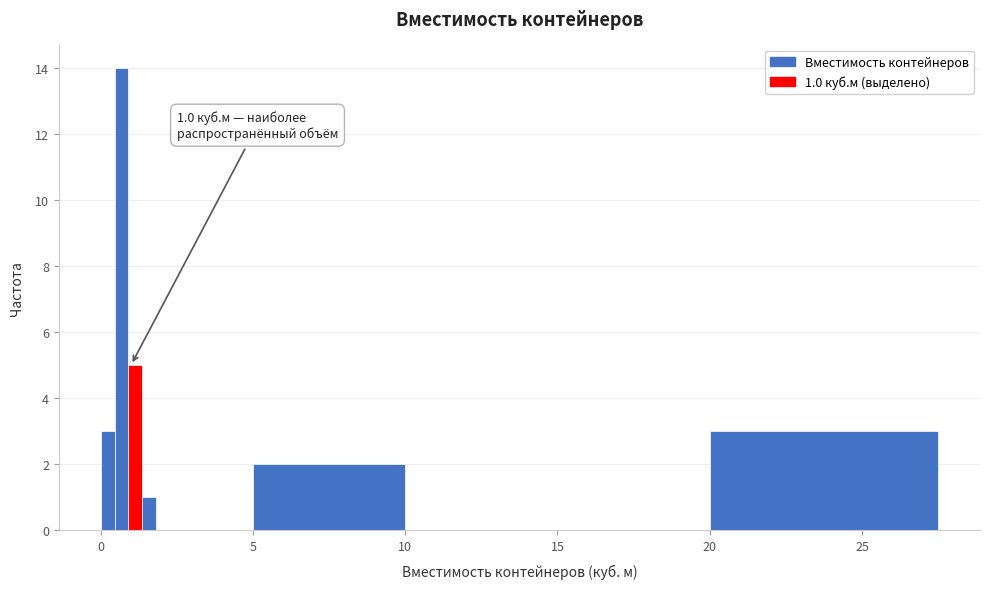

Read against the x-axis, roughly where is the centre of the tallest bar?

0.5